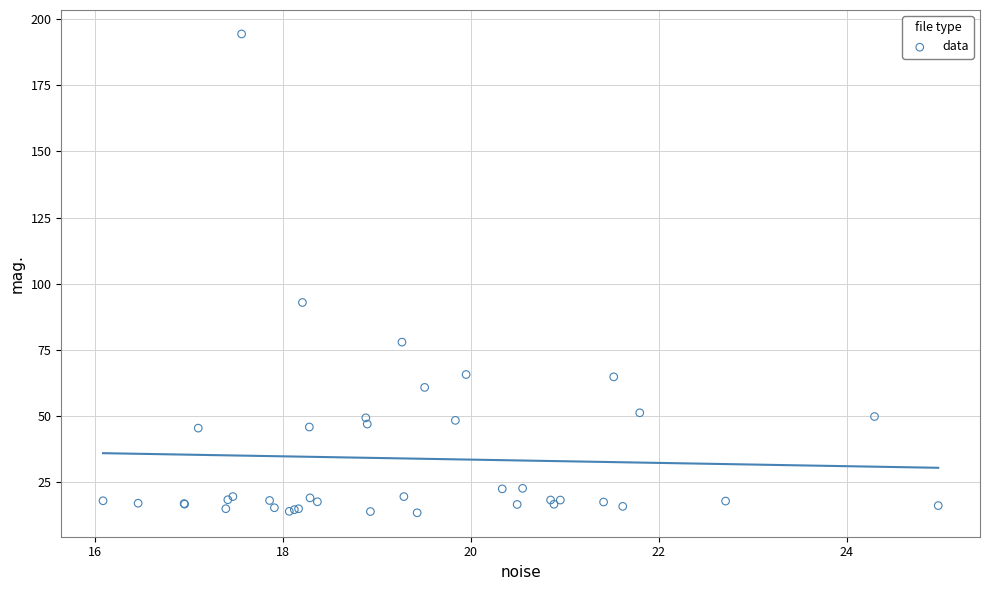

What Y value in the scatter plot is closest to 103?

92.9